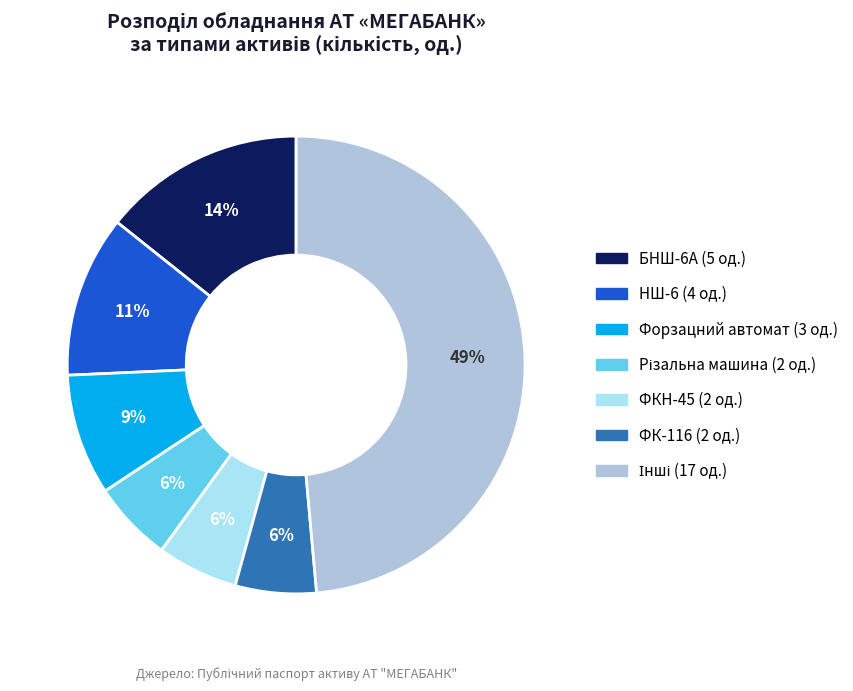

Is there any slice that represents more than half of the pie?

No